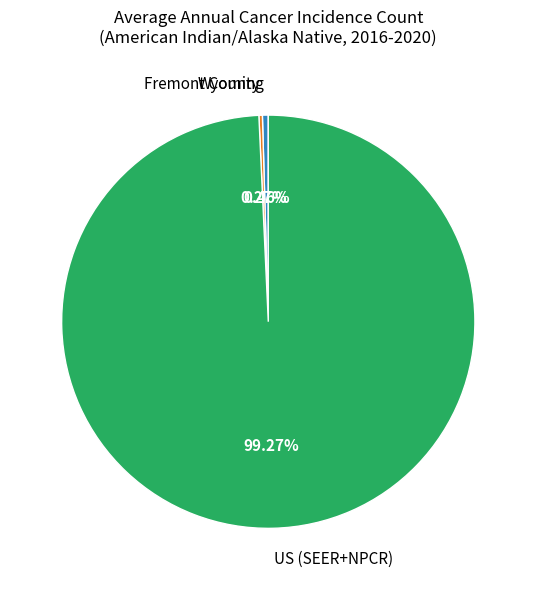

Which slice is the largest?

US (SEER+NPCR)